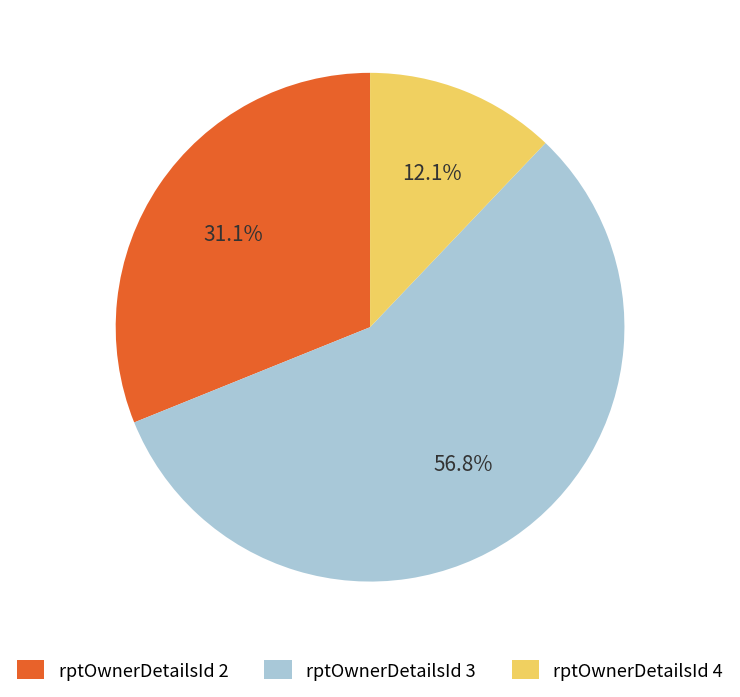

Is the sum of rptOwnerDetailsId 2 and rptOwnerDetailsId 3 greater than half?

Yes